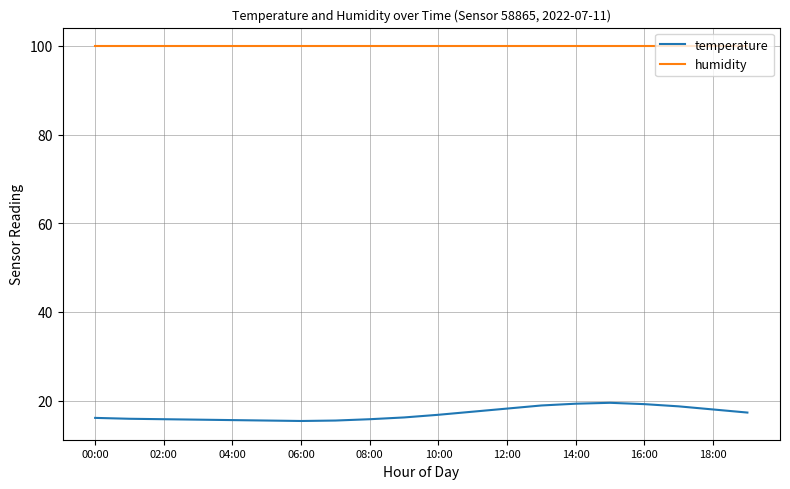

True or false: temperature and humidity cross at least once.

False